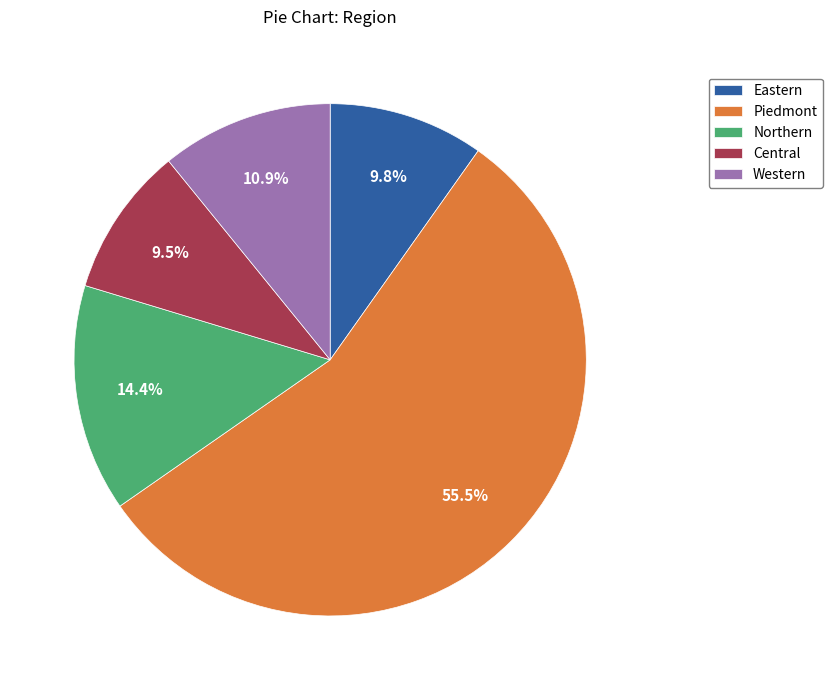

What is the largest slice in the pie chart?

Piedmont